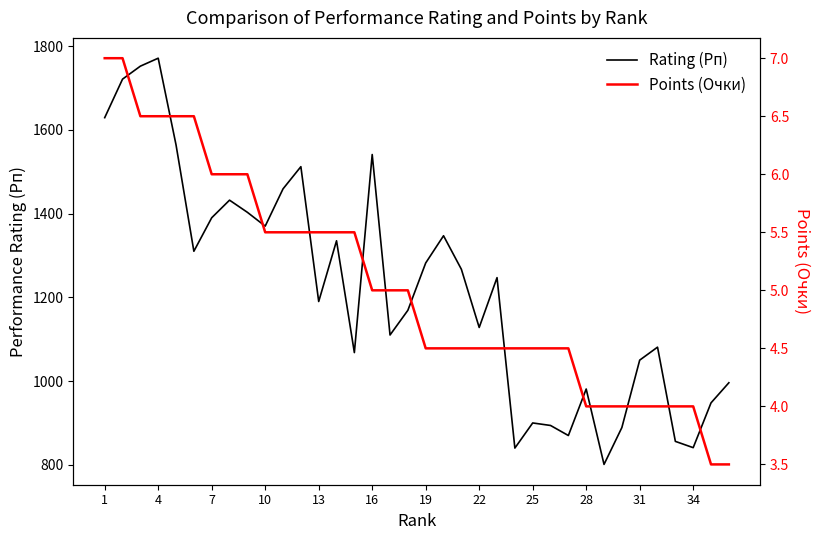

What is the lowest value of the Rating (Рп) series?

801